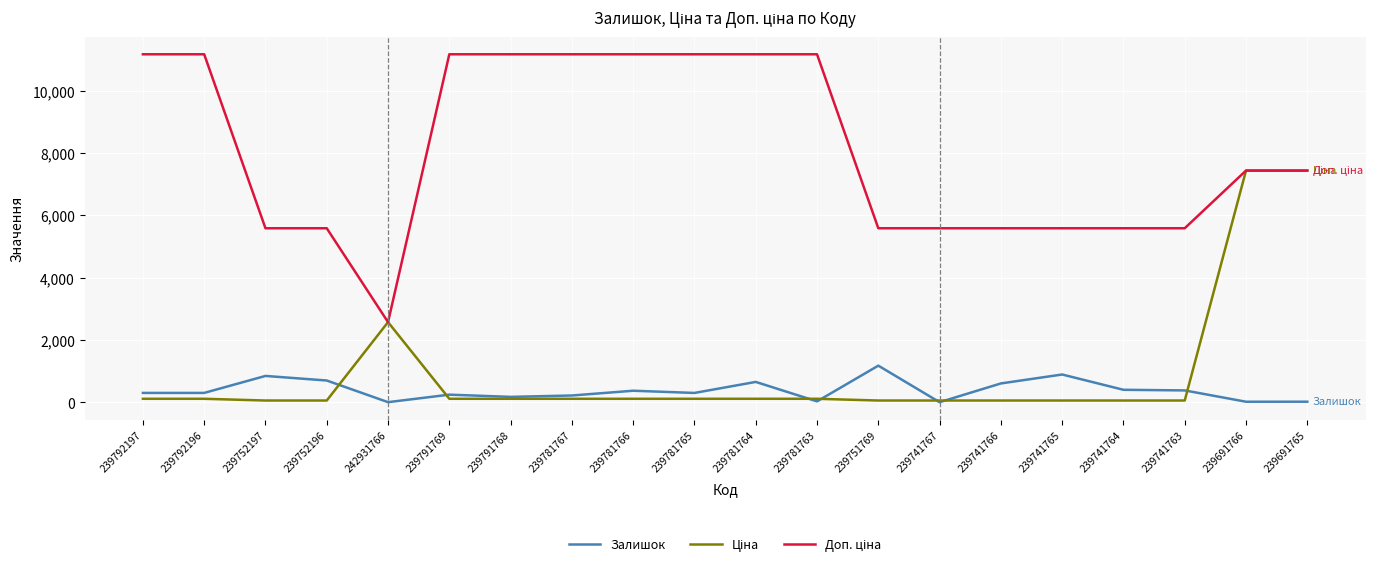

At which label does Залишок reach its peak?

239751769